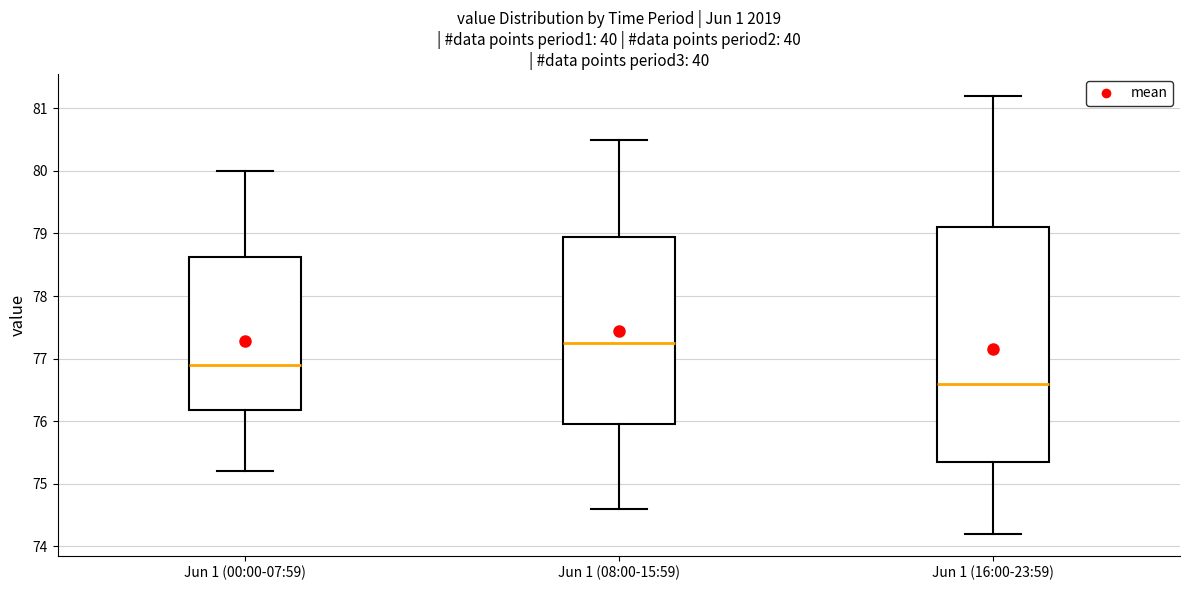

Reading left to right, read every box against the y-axis: the position of its median line, the range the box covers, and the ends of its whiskers. The values are not printed on the chart, so give them approximately, as read against the axis.

Jun 1 (00:00-07:59): median 76.9, box 76.2 to 78.6, whiskers 75.2 to 80.0
Jun 1 (08:00-15:59): median 77.3, box 76.0 to 79.0, whiskers 74.6 to 80.5
Jun 1 (16:00-23:59): median 76.6, box 75.4 to 79.1, whiskers 74.2 to 81.2